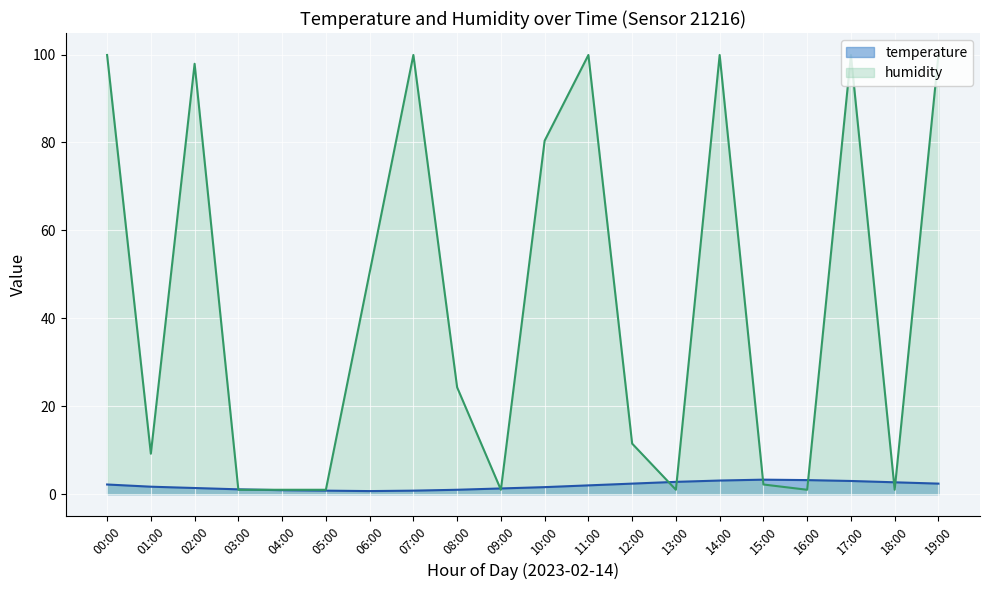

Count the number of data series in this chart.

2